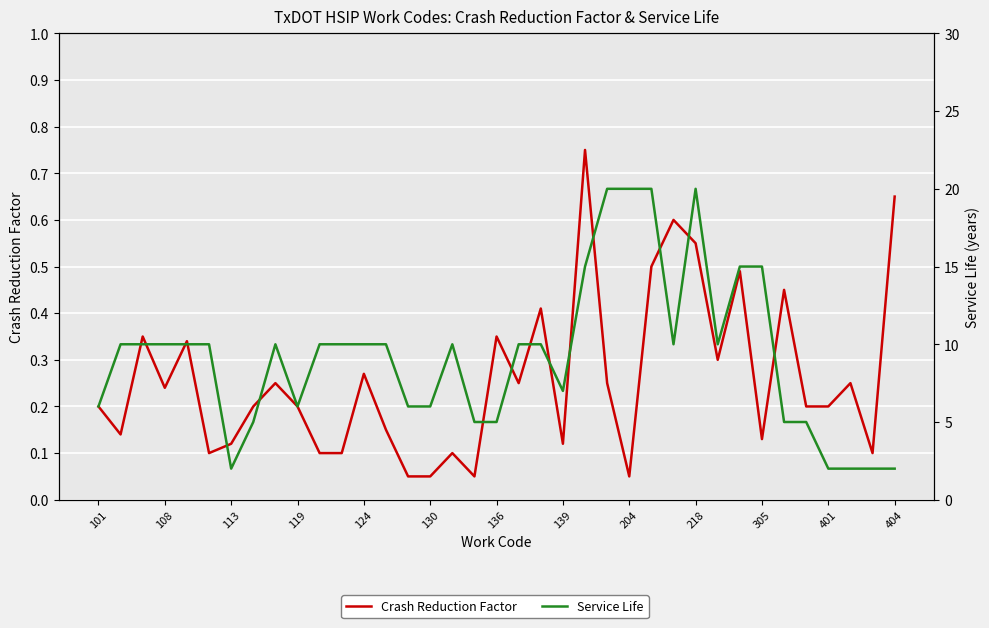

List the series in order of their overall mean, highest first.

Service Life, Crash Reduction Factor